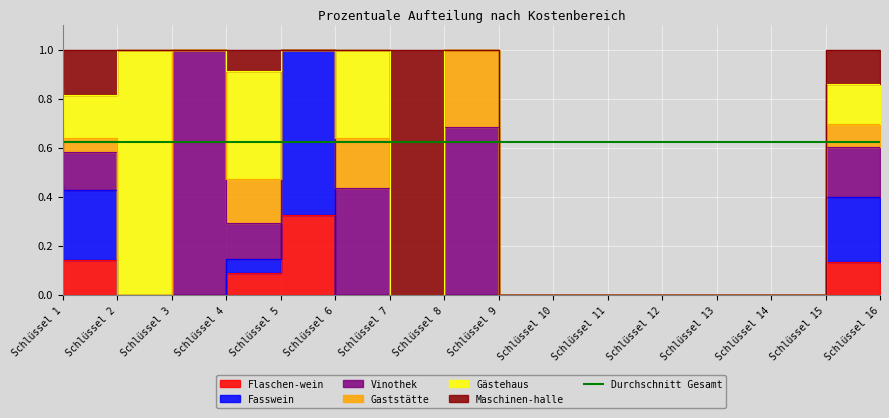

What is the average value of the Flaschen-wein series?

0.1